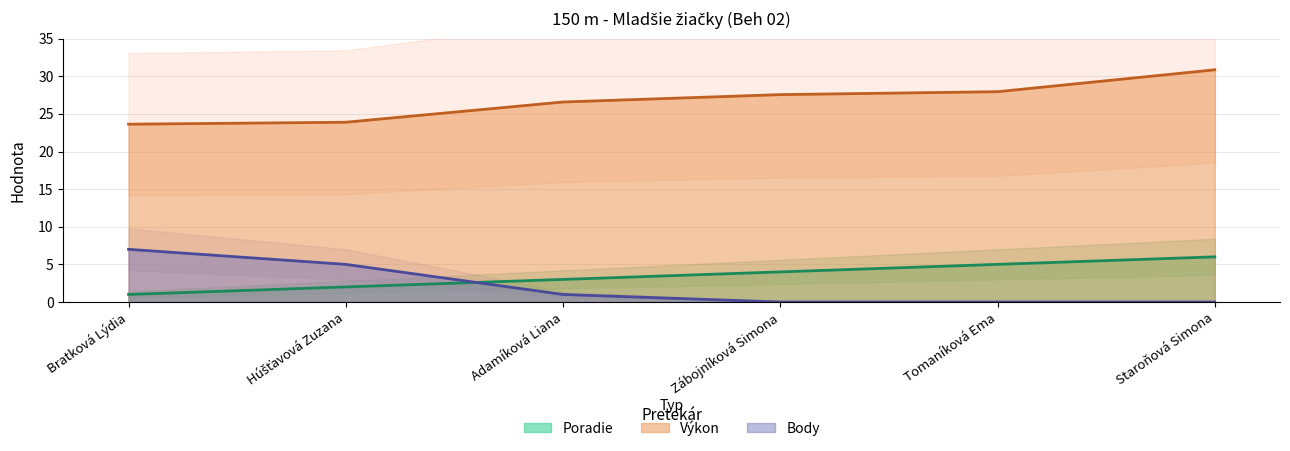

True or false: Body and Výkon intersect in this chart.

False